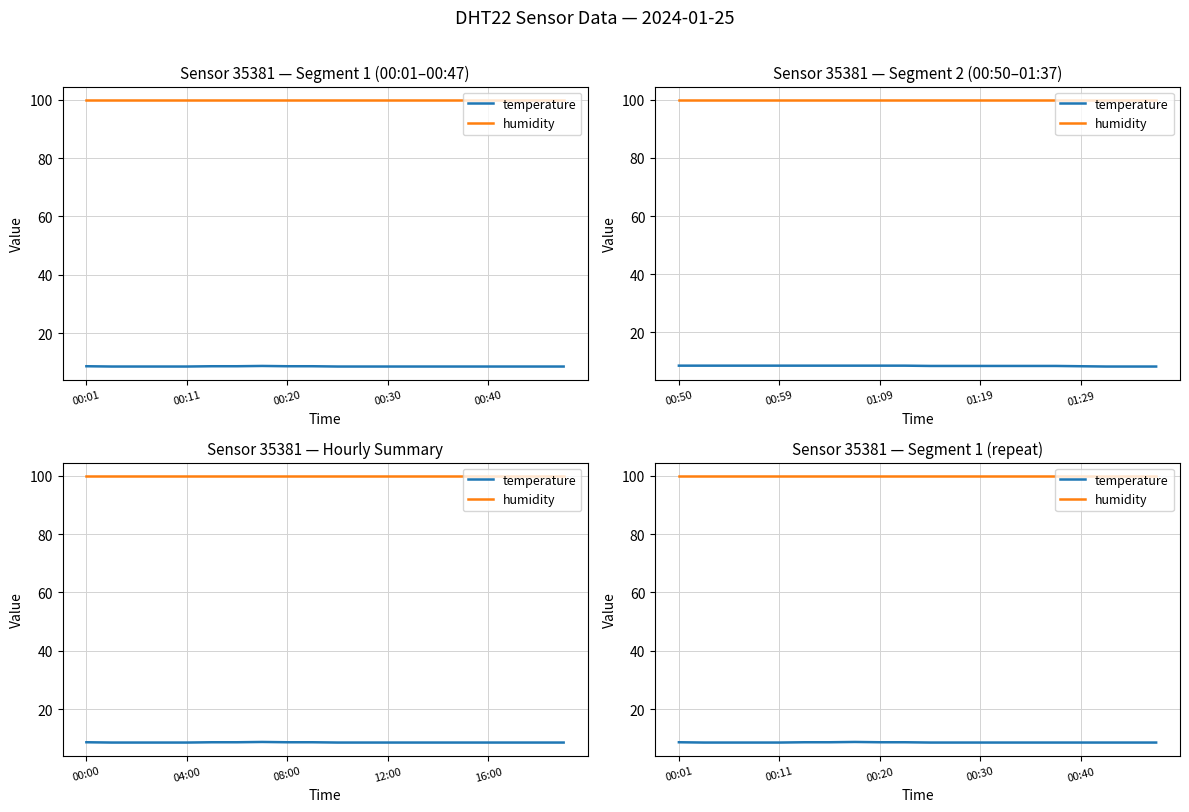

True or false: temperature has a value of 8.6 at 00:30.

True